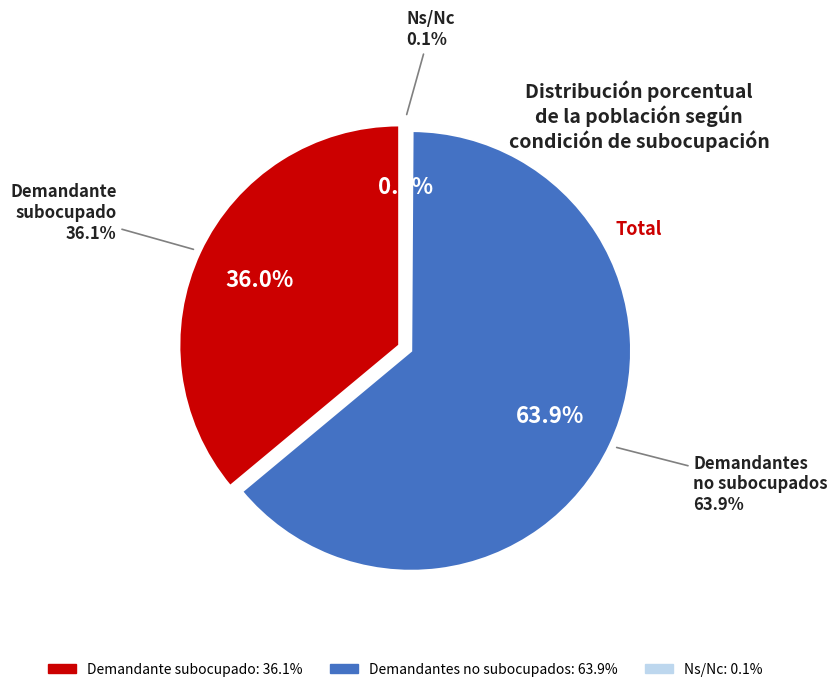

How many slices are in this pie chart?

3